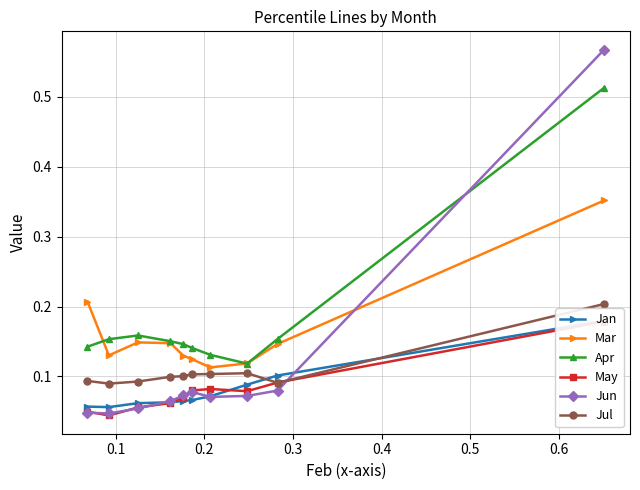

How many Mar values are between 0 and 1?

10